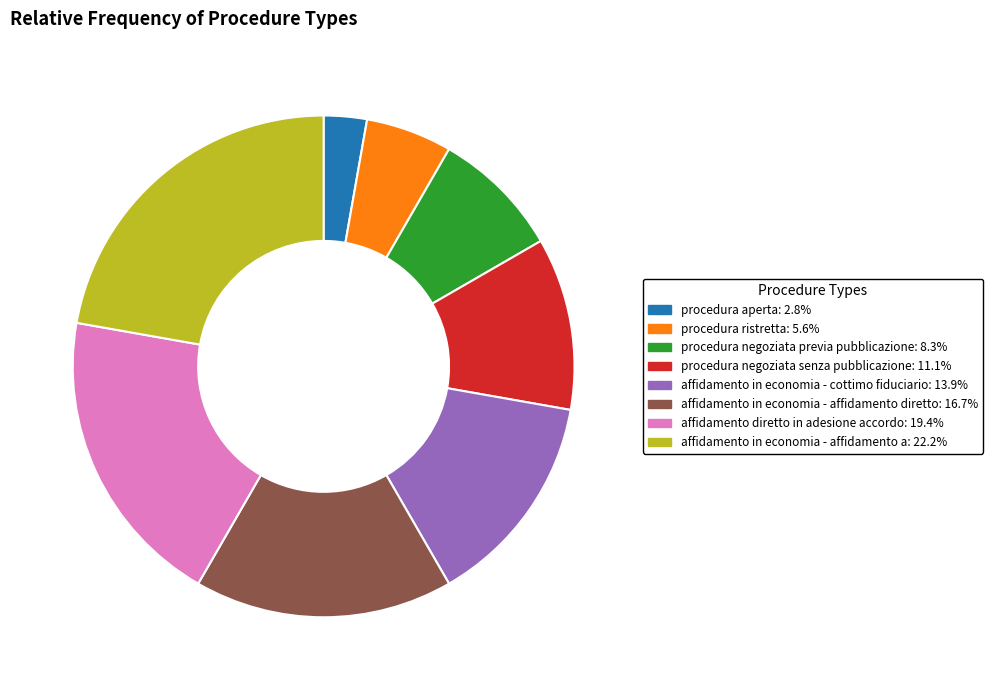

Between affidamento in economia - affidamento diretto and affidamento in economia - cottimo fiduciario, which is larger?

affidamento in economia - affidamento diretto